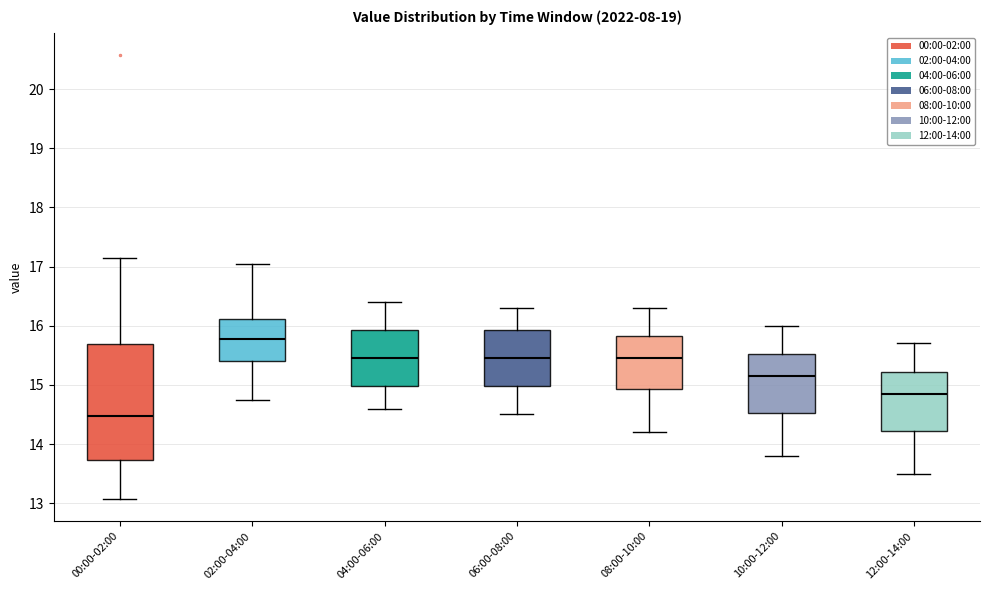

Reading left to right, transcribe this box plot: for each box, give where its median line is, the range the box spans, and where its two whiskers end, as read against the y-axis. The values are not printed on the chart, so give them approximately, as read against the axis.

00:00-02:00: median 14.5, box 13.7 to 15.7, whiskers 13.1 to 17.2
02:00-04:00: median 15.8, box 15.4 to 16.1, whiskers 14.8 to 17.1
04:00-06:00: median 15.5, box 15.0 to 15.9, whiskers 14.6 to 16.4
06:00-08:00: median 15.5, box 15.0 to 15.9, whiskers 14.5 to 16.3
08:00-10:00: median 15.5, box 14.9 to 15.8, whiskers 14.2 to 16.3
10:00-12:00: median 15.2, box 14.5 to 15.5, whiskers 13.8 to 16.0
12:00-14:00: median 14.9, box 14.2 to 15.2, whiskers 13.5 to 15.7